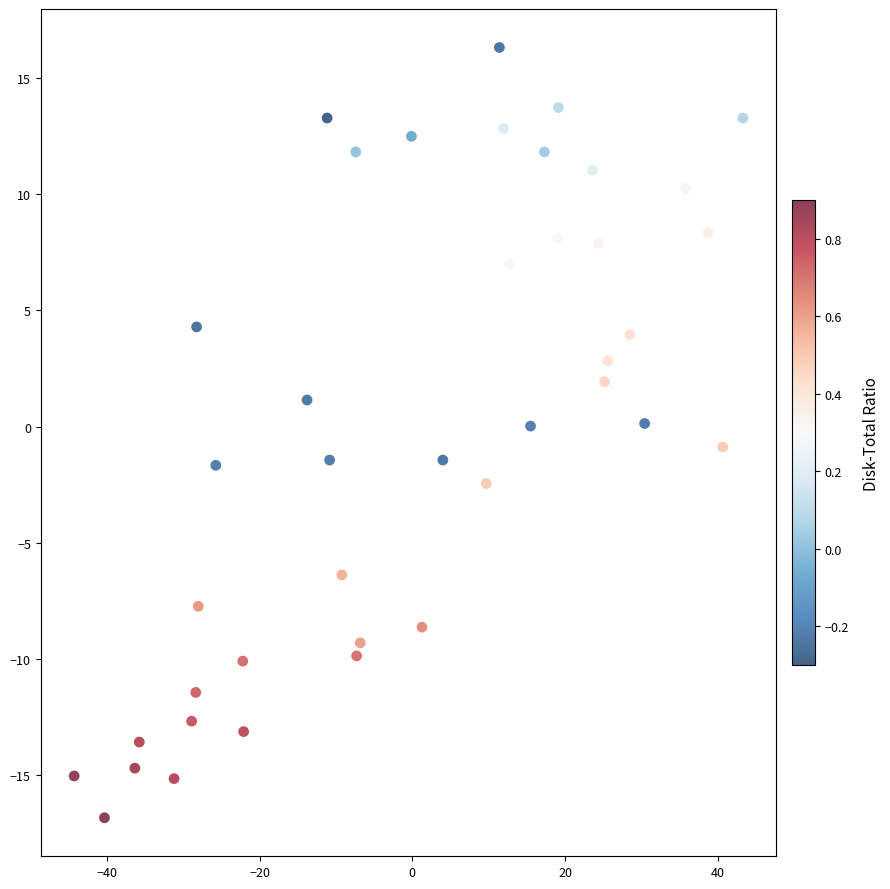

What is the range of X values (max minus min)?

87.6